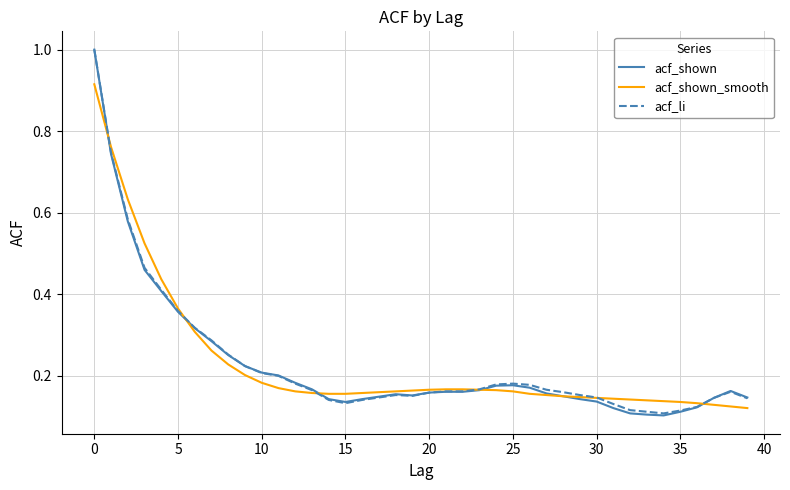

Which series has the widest spread of values?

acf_shown